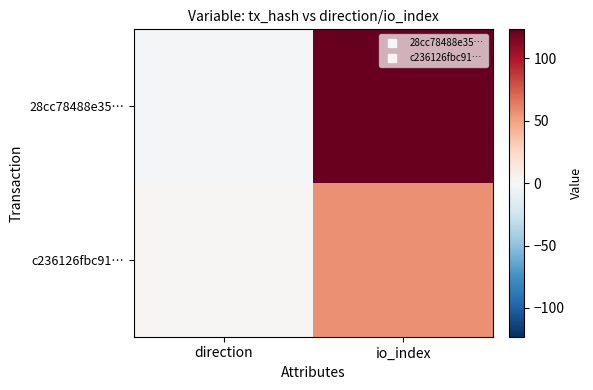

Reading left to right, transcribe all the data shown in this chart.

28cc78488e35…: direction=-1	io_index=123
c236126fbc91…: direction=1	io_index=56